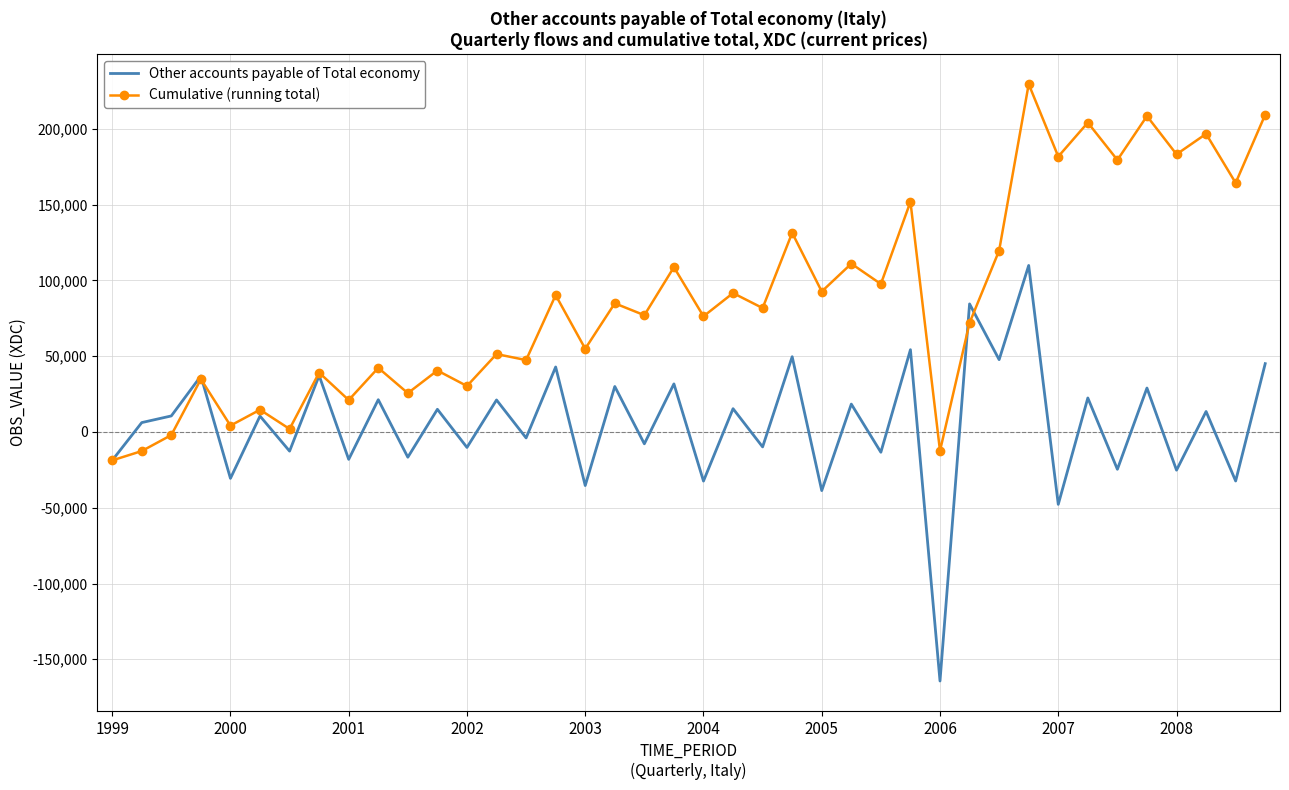

Which series has the largest total across all categories?

Cumulative (running total)